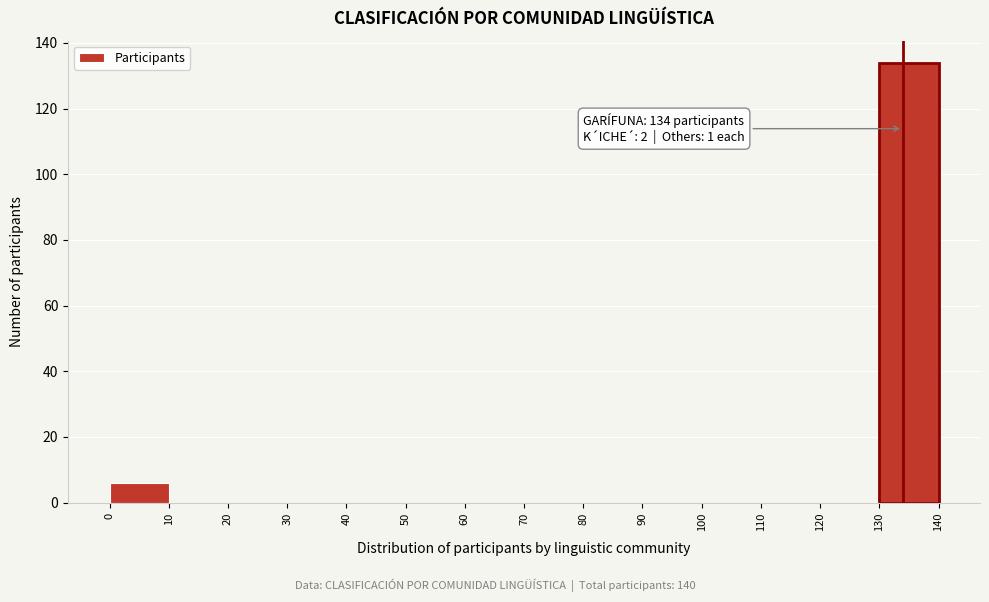

Over which range of the x-axis is the bar tallest?

130 to 140